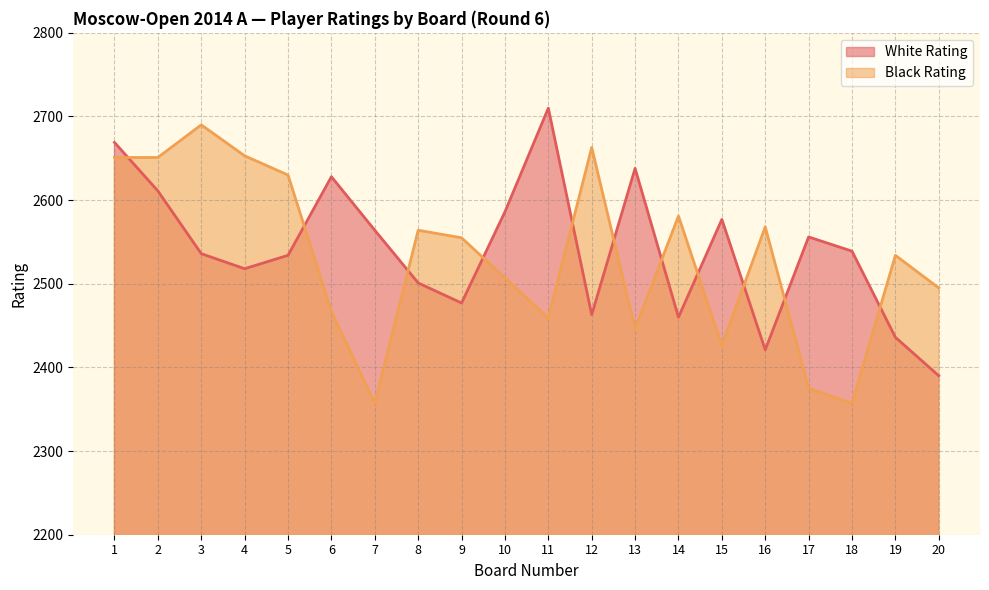

Is it true that White Rating equals 2534 at 5?

True